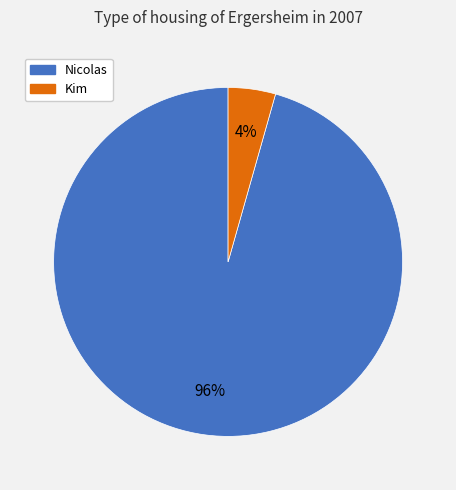

Which category has the smallest portion of the pie?

Kim